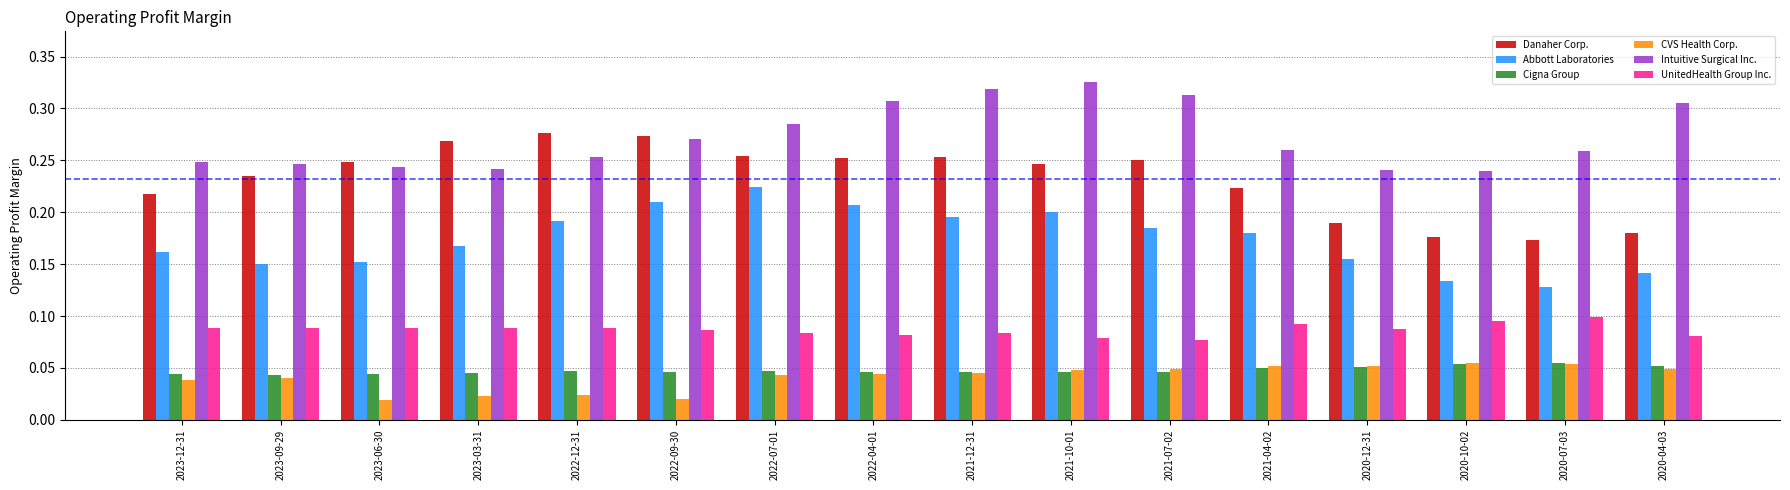

At how many categories does at least one series exceed 0?

16